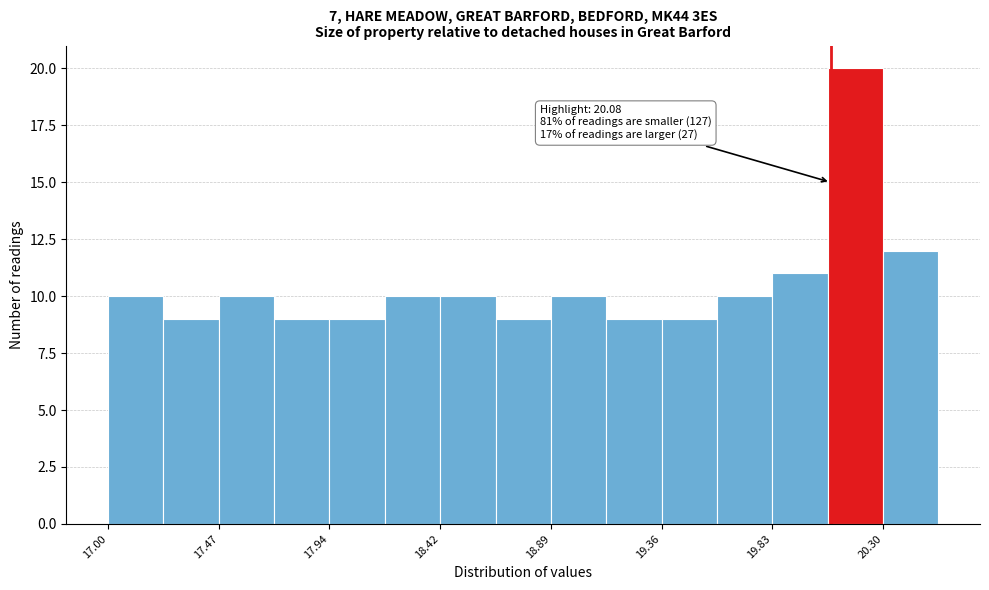

Which range on the x-axis has the tallest bar?

20.05 to 20.30